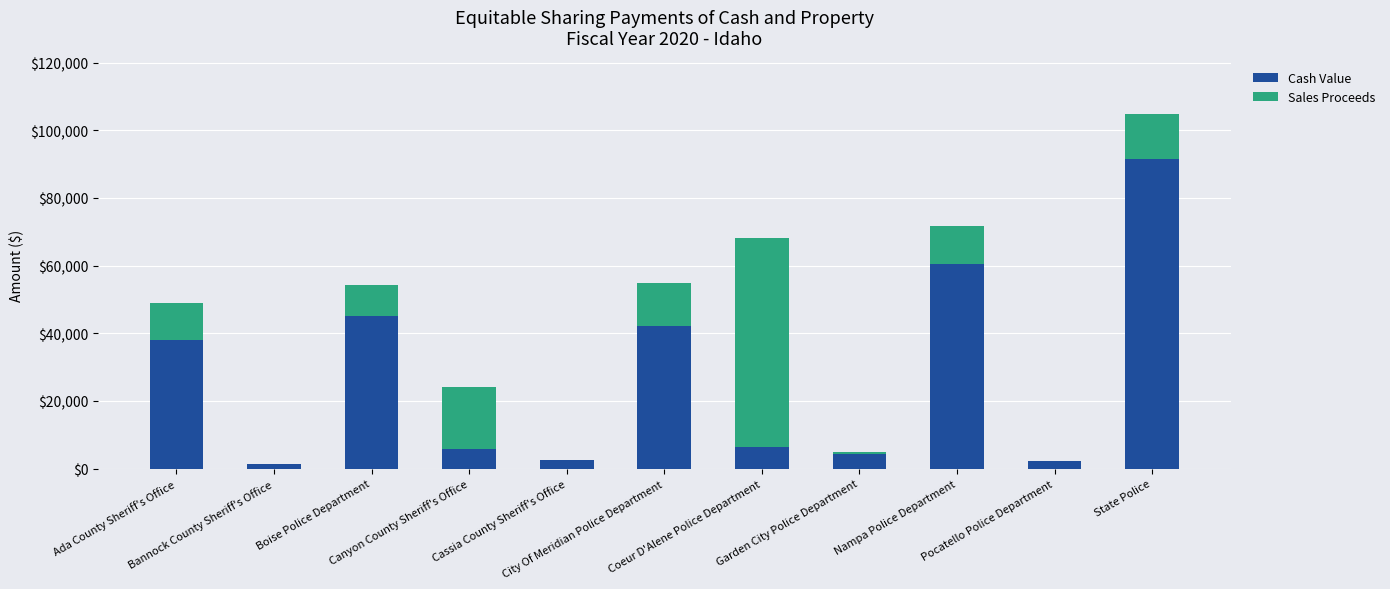

What is the highest value of the Cash Value series?

91602